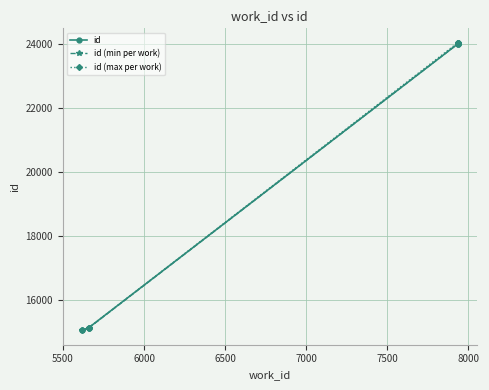

What is the sum of the values at 7934 and 7934?

48026